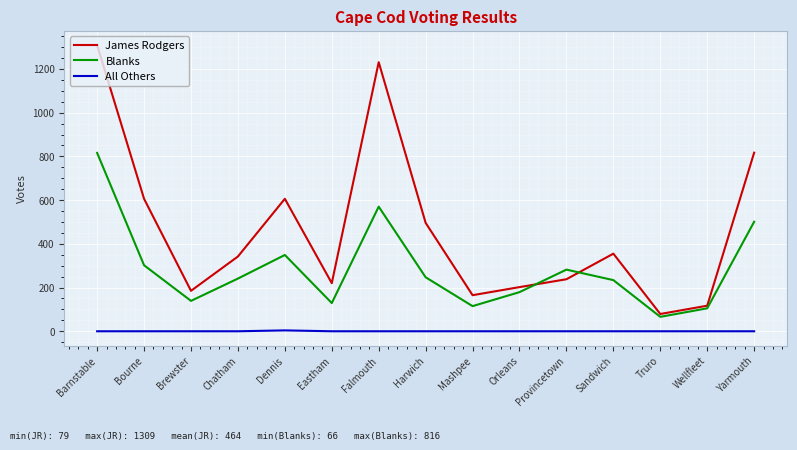

Where is Blanks nearest to the value 441?

Yarmouth